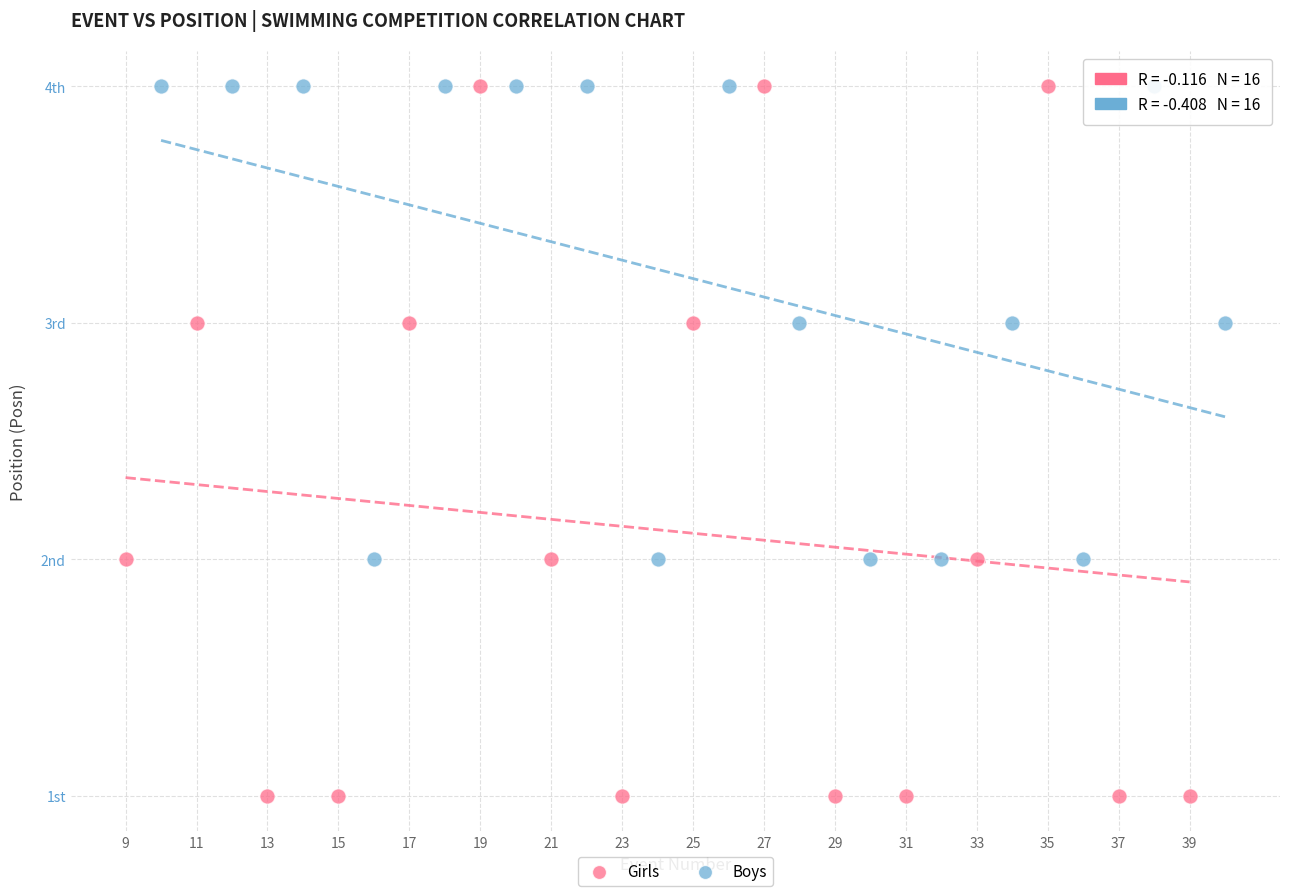

What are all the series names shown in the legend?

Girls, Boys